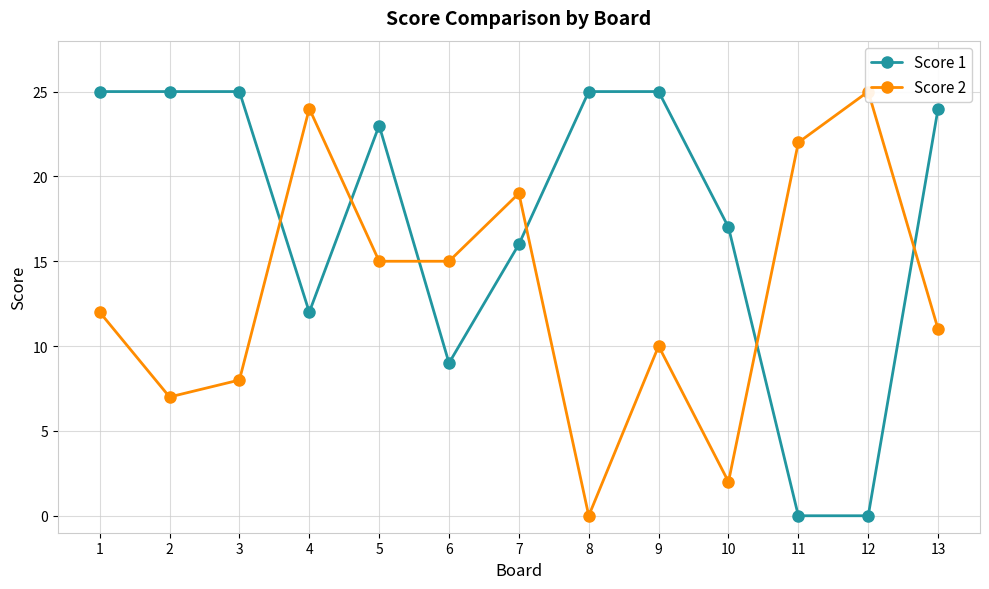

Which series ends up on top after the final intersection of Score 1 and Score 2?

Score 1